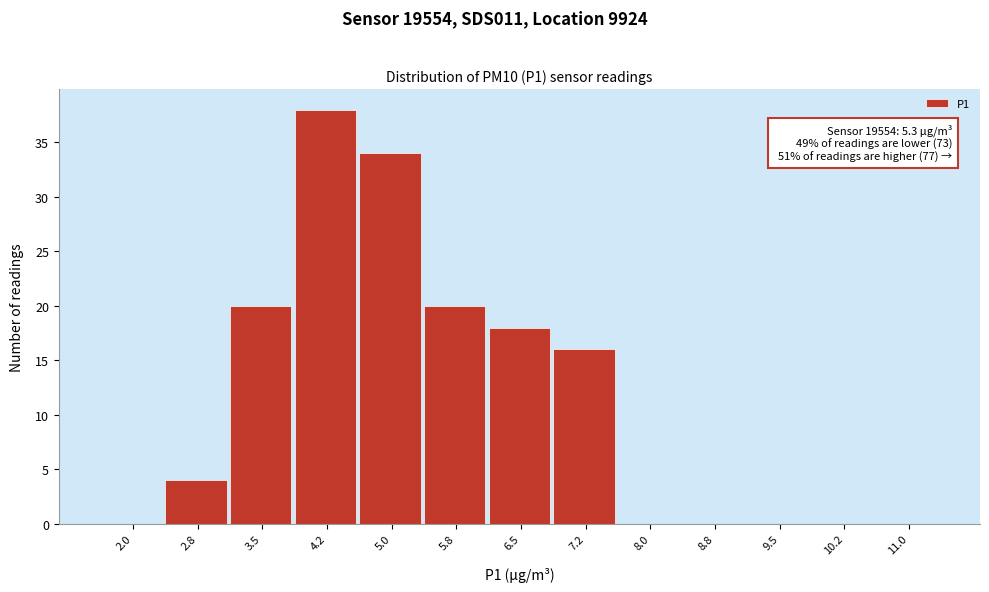

Reading left to right, list all the values displayed in this chart.

2.0=0	2.8=4	3.5=20	4.2=38	5.0=34	5.8=20	6.5=18	7.2=16	8.0=0	8.8=0	9.5=0	10.2=0	11.0=0